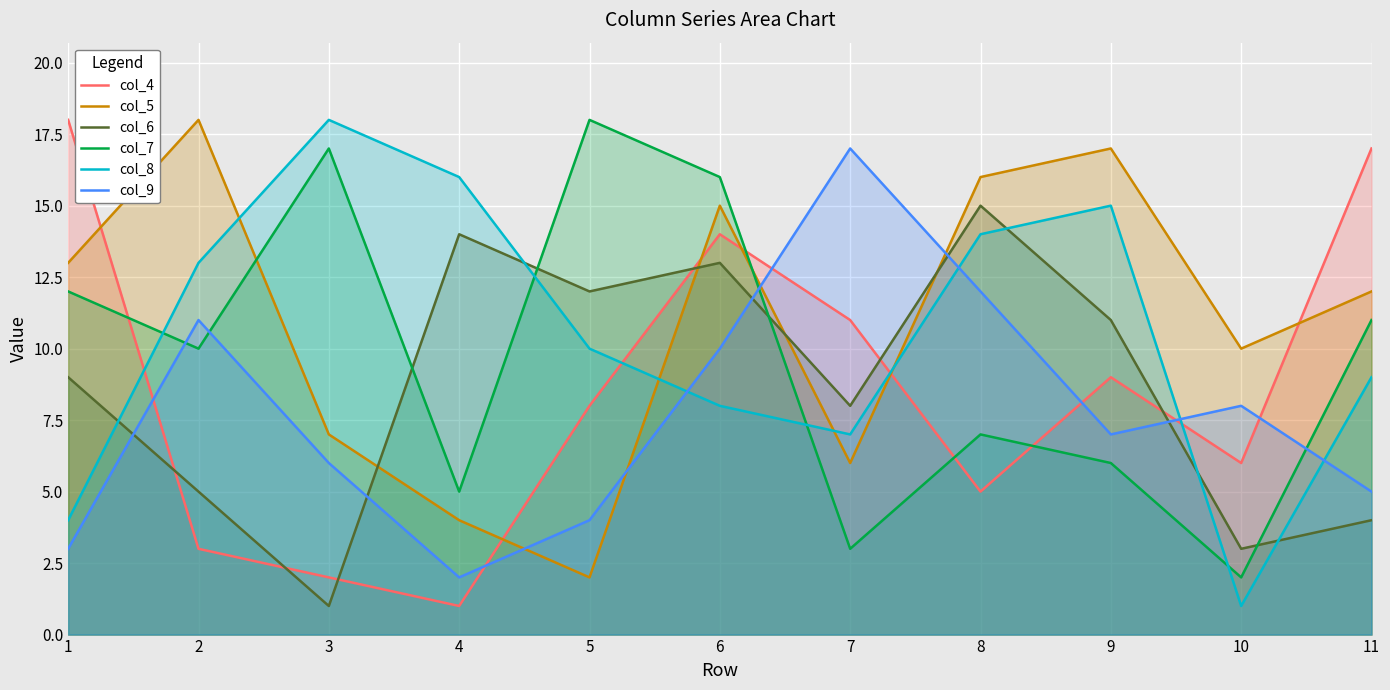

After their last crossing, which series has the higher values: col_7 or col_5?

col_5